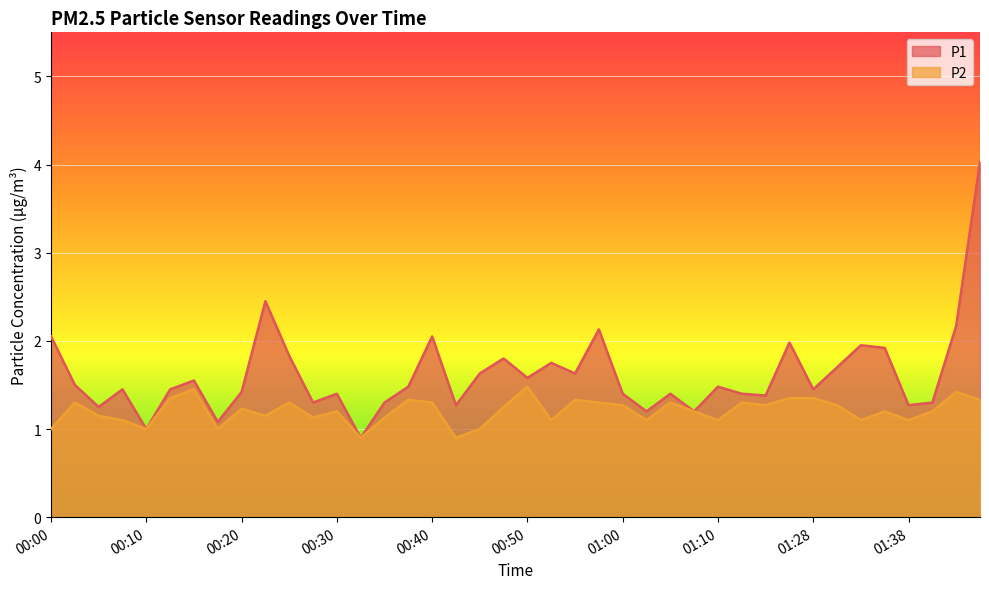

True or false: P1 and P2 intersect in this chart.

False